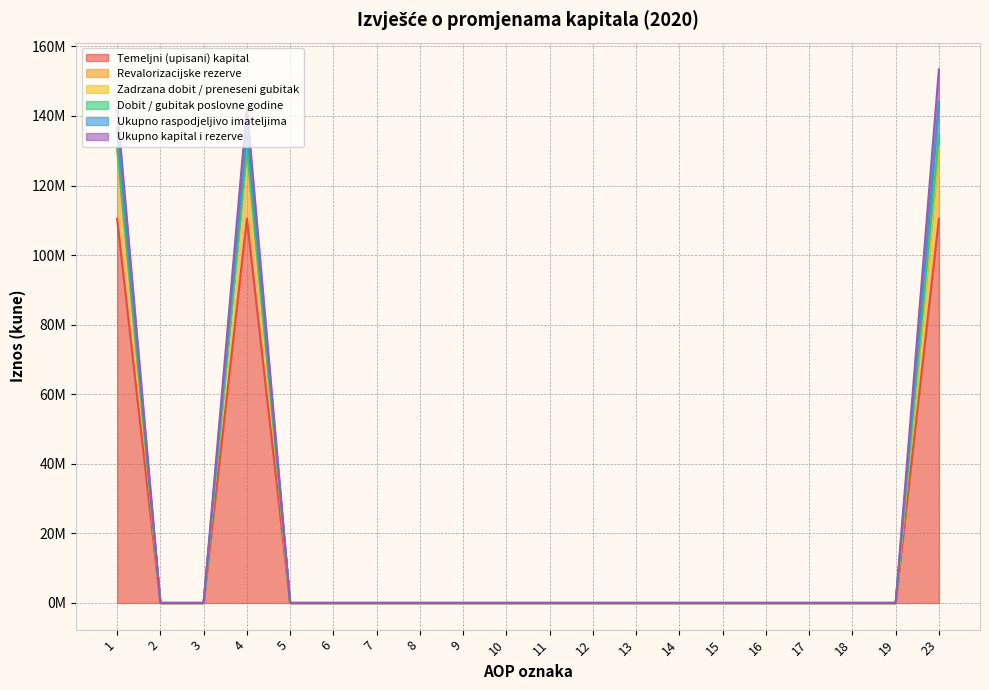

Which has a higher value, 11 or 14?

11